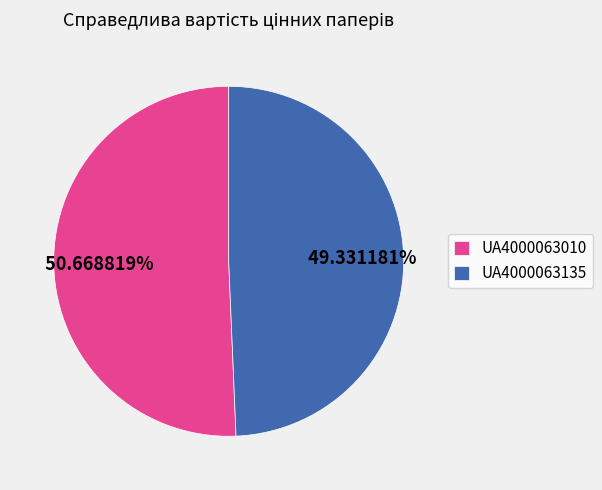

Rank the categories by value from lowest to highest.

UA4000063135, UA4000063010